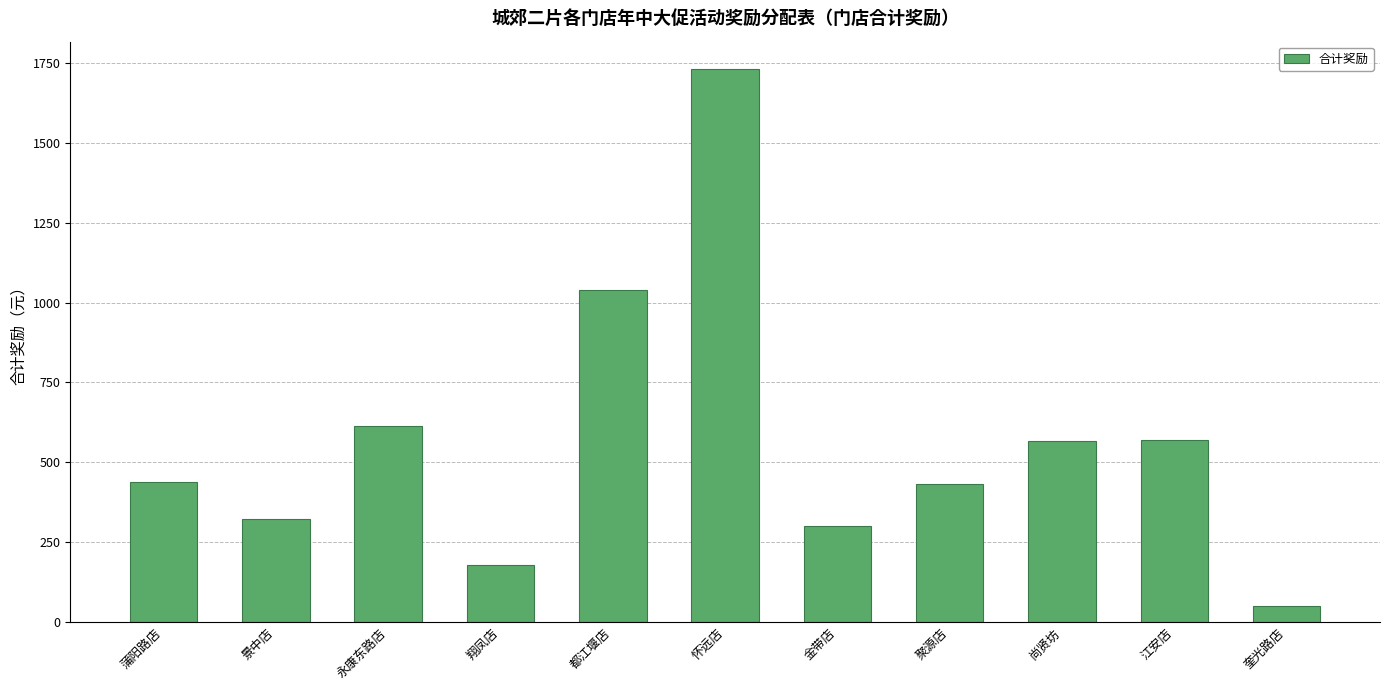

True or false: the data shows 1730.9 at 怀远店.

True